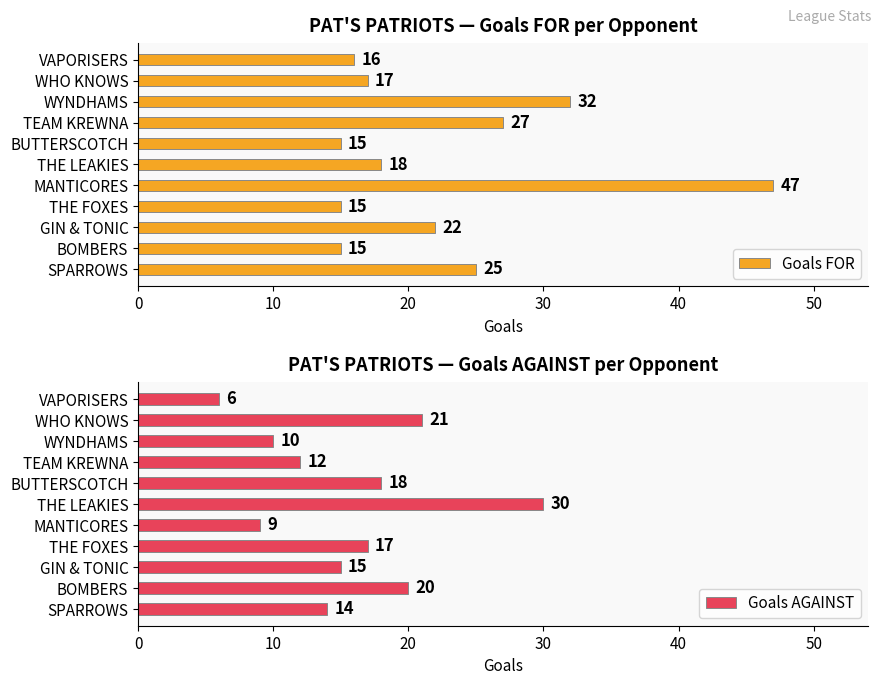

What is the highest value of the Goals AGAINST series?

30